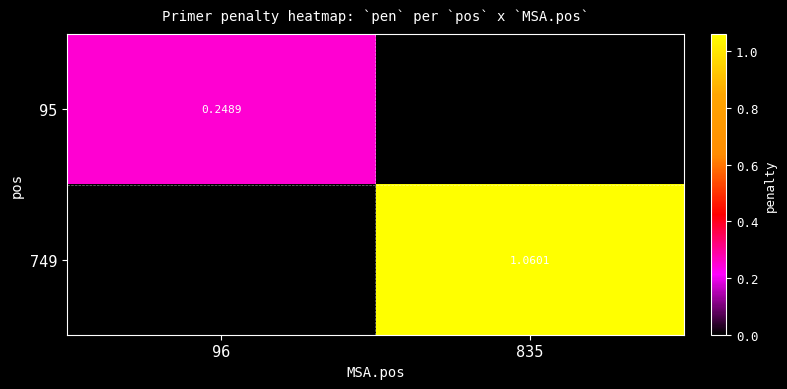

At how many categories does at least one series exceed 0?

2